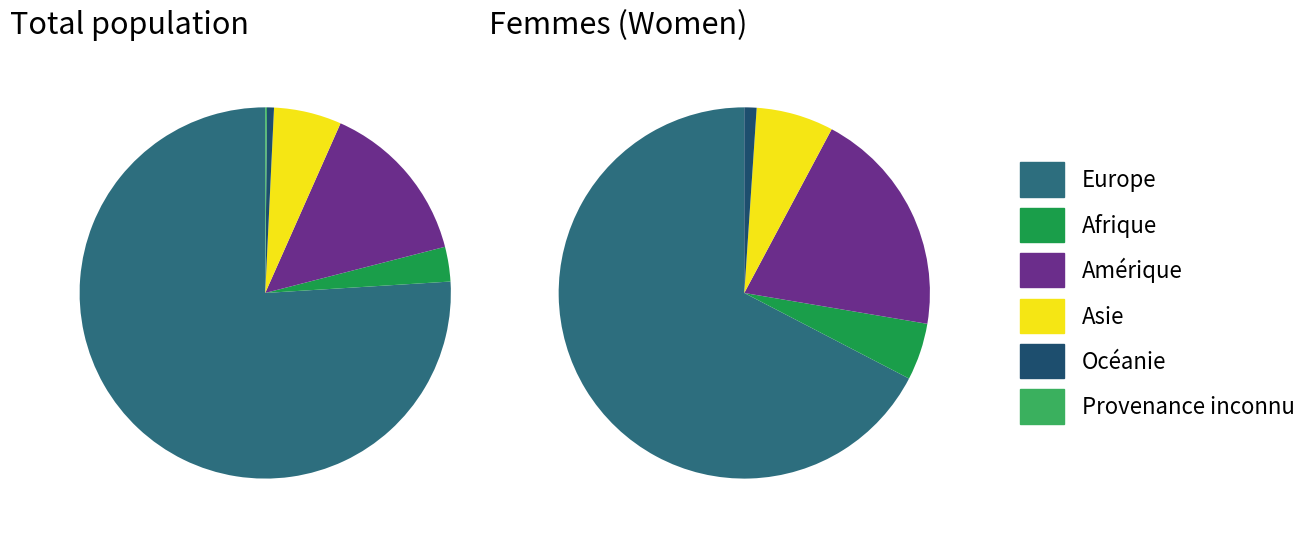

Rank the categories by value from lowest to highest.

Provenance inconnu, Océanie, Afrique, Asie, Amérique, Europe